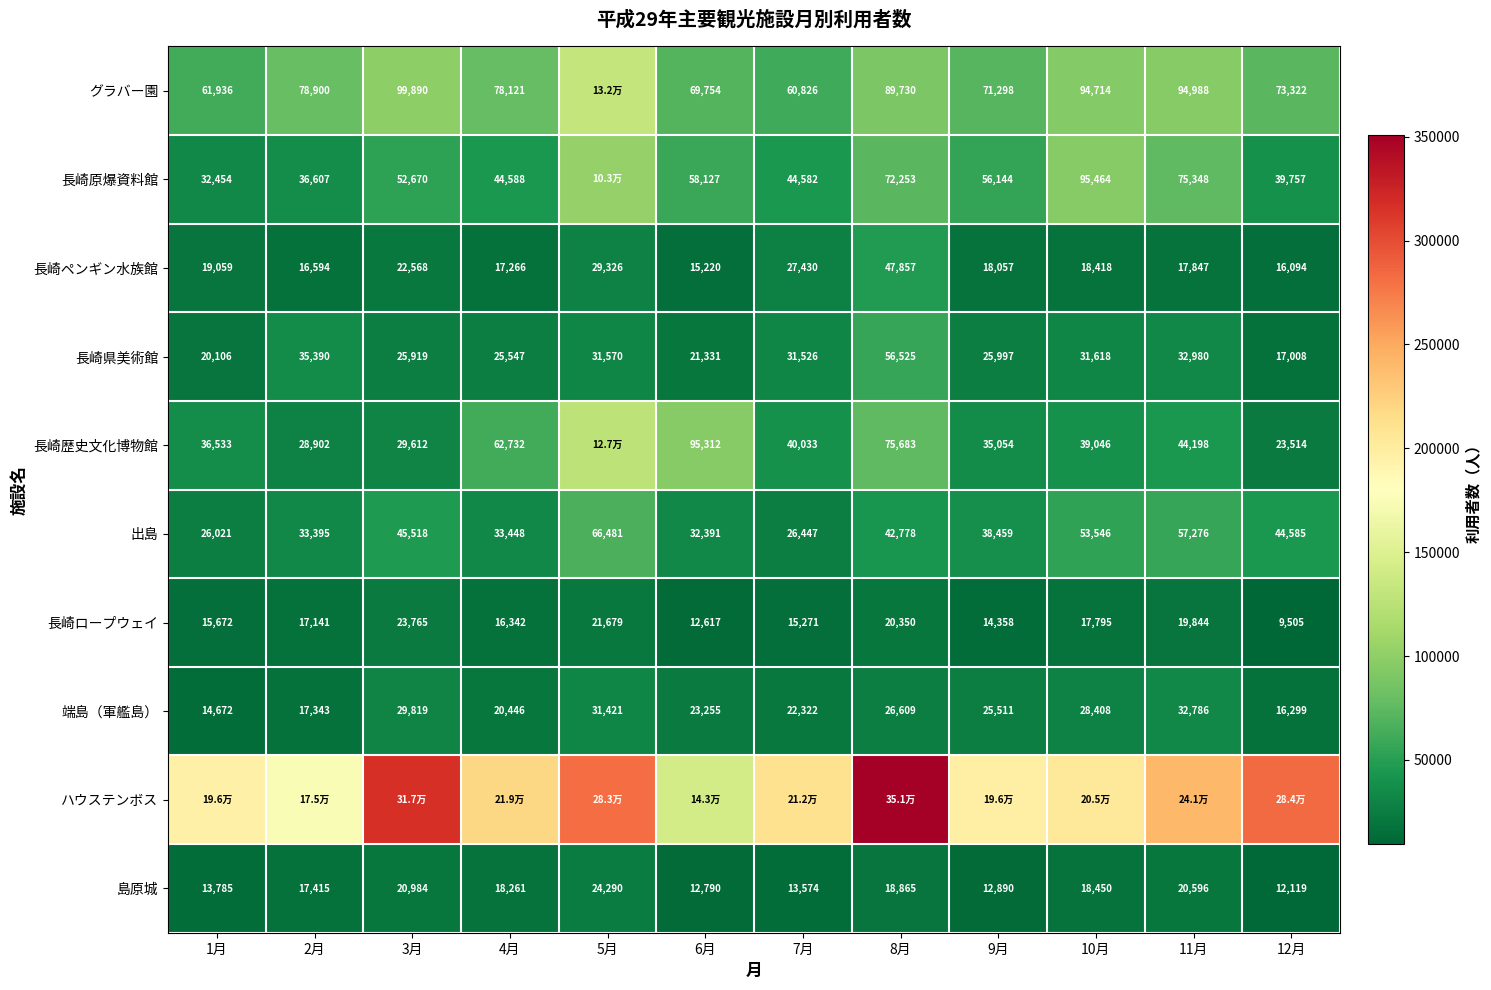

The value of 長崎ロープウェイ at 7月 is 20799. True or false?

False